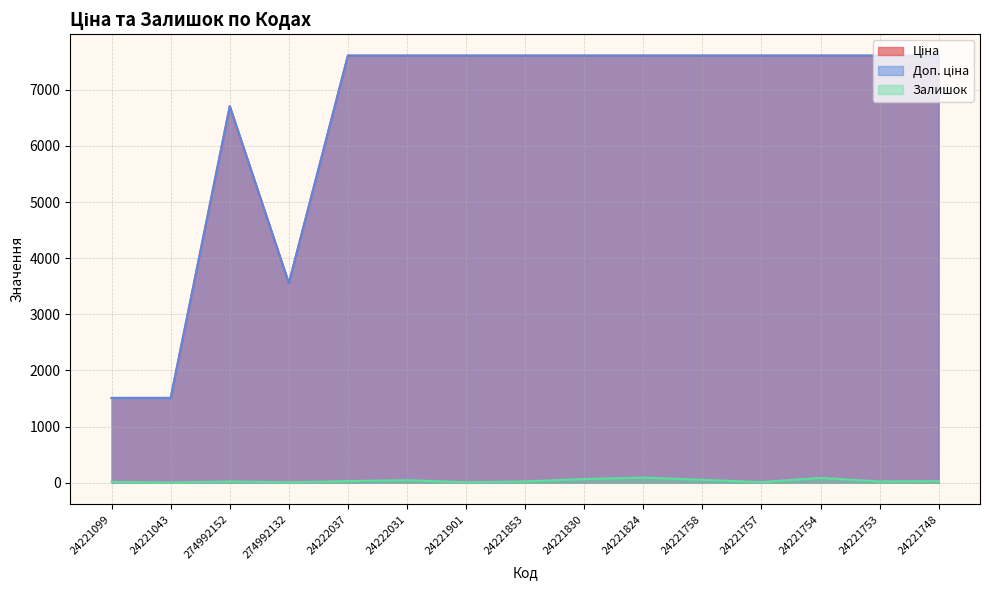

Reading left to right, what are all the values shown in this chart?

Ціна: 1510.8	1510.8	6705.7	3554.0	7607.2	7607.2	7607.2	7607.2	7607.2	7607.2	7607.2	7607.2	7607.2	7607.2	7607.2
Доп. ціна: 1511.0	1511.0	6705.7	3554.0	7607.2	7607.2	7607.2	7607.2	7607.2	7607.2	7607.2	7607.2	7607.2	7607.2	7607.2
Залишок: 16.0	4.0	24.0	9.0	30.0	47.0	9.0	24.0	67.0	93.0	53.0	12.0	87.0	24.0	29.0